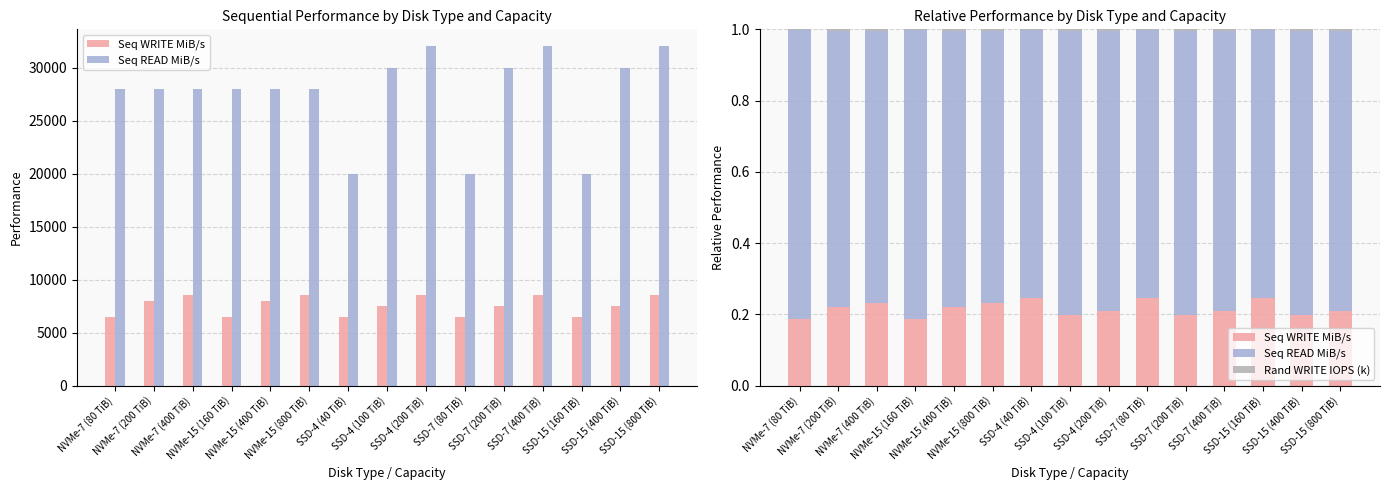

Is it true that Seq READ MiB/s equals 1.4 at NVMe-7 (80 TiB)?

False